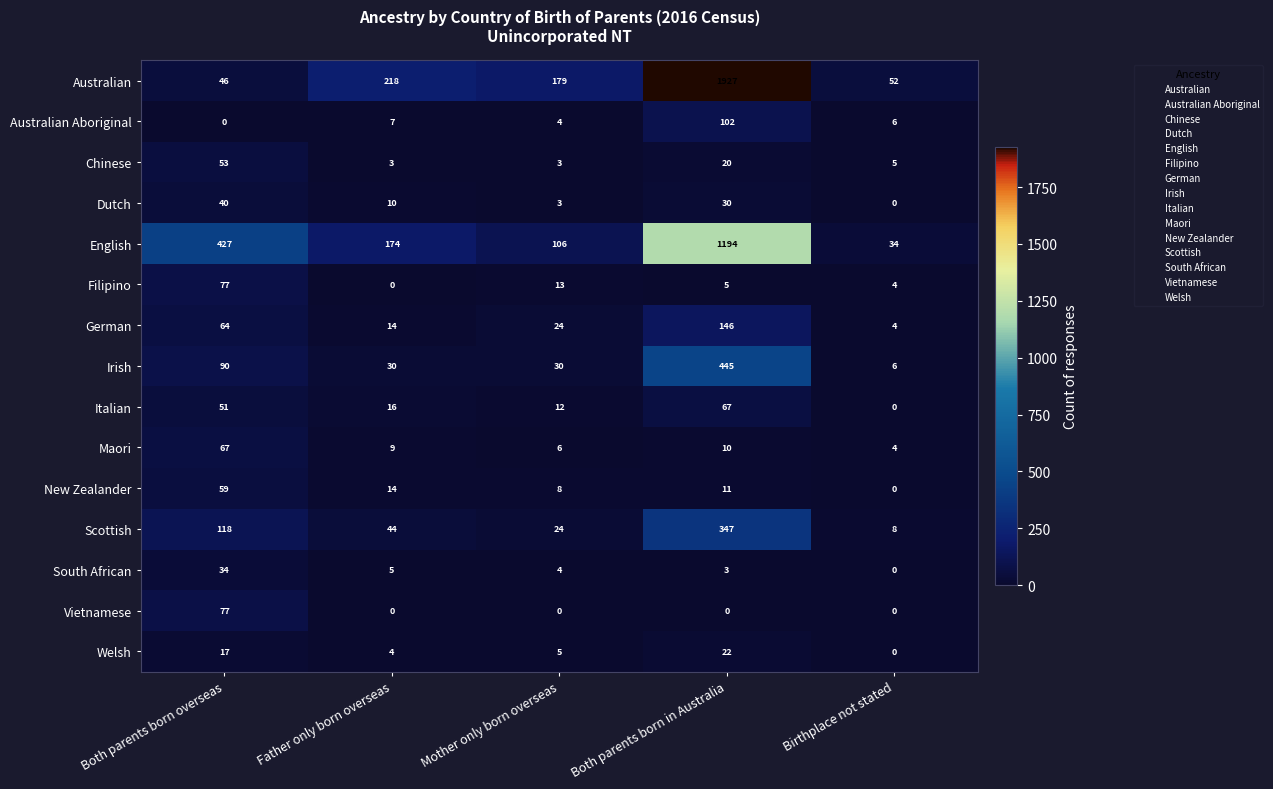

What is the difference between the second highest and minimum values in the Italian series?

51